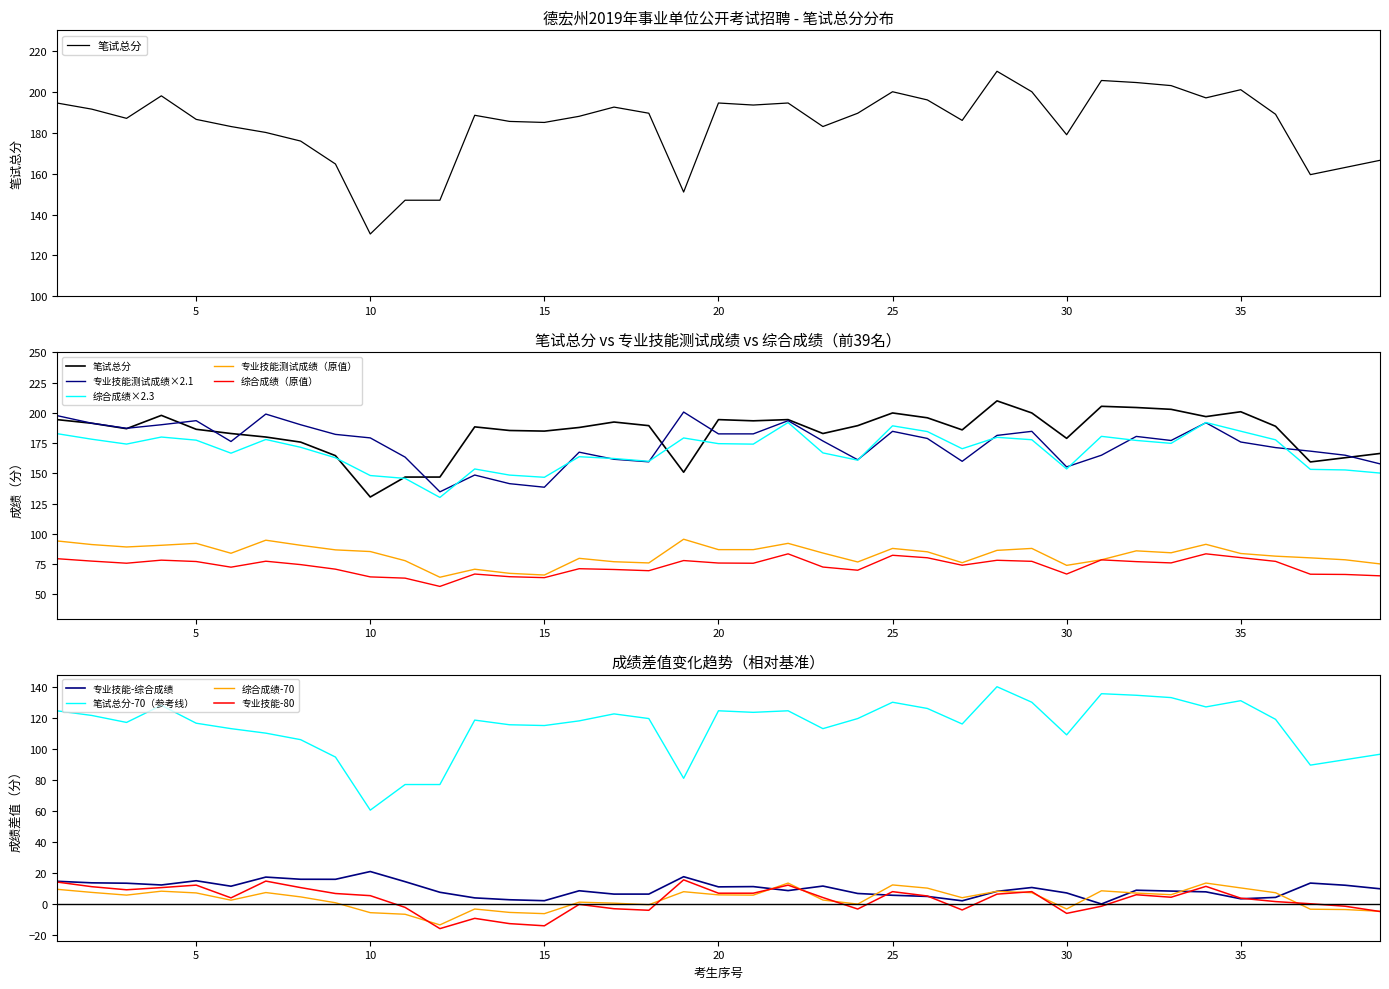

What is the difference between the maximum and minimum values in the 综合成绩 series?

62.0